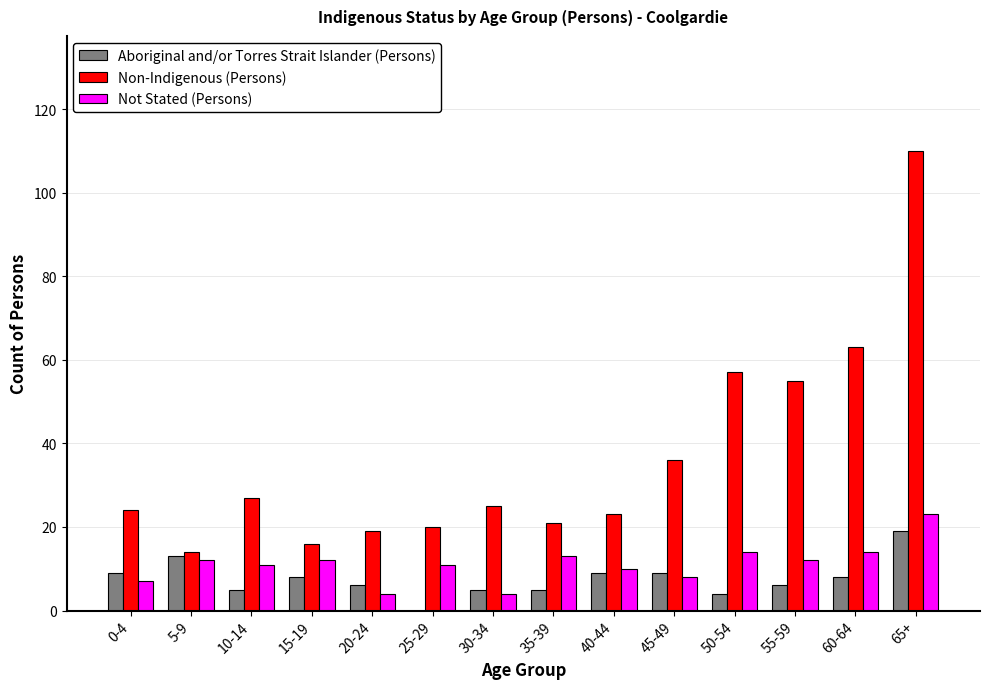

Is it true that Non-Indigenous (Persons) equals 16 at 15-19?

True